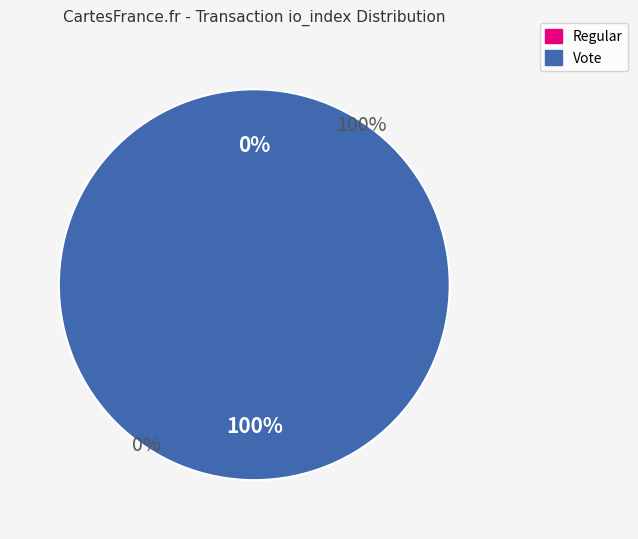

Count the number of slices in the pie.

2